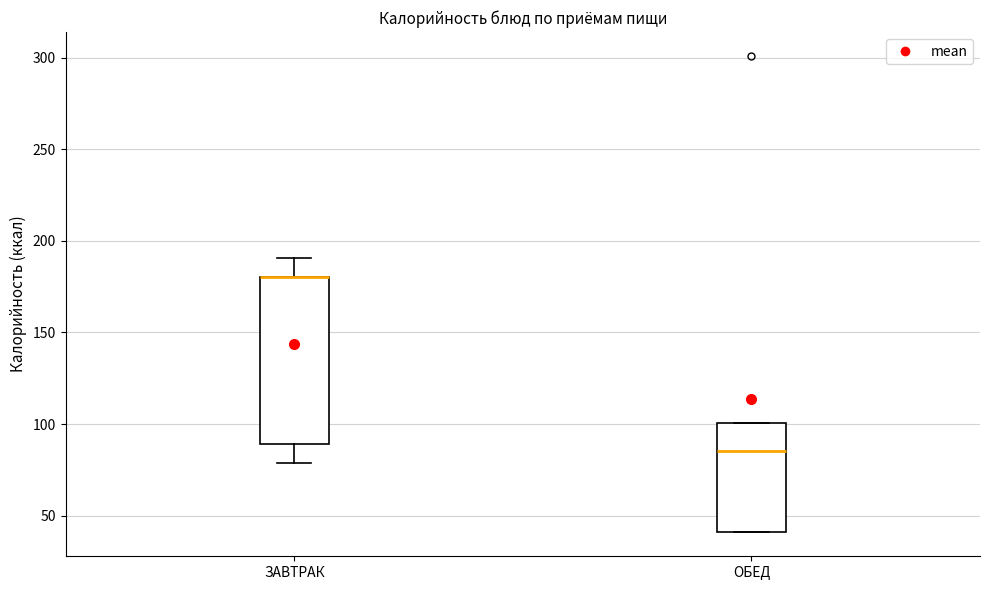

Where does the lower whisker of the box for ЗАВТРАК end on the y-axis? The values are not printed on the chart, so give them approximately, as read against the axis.

80